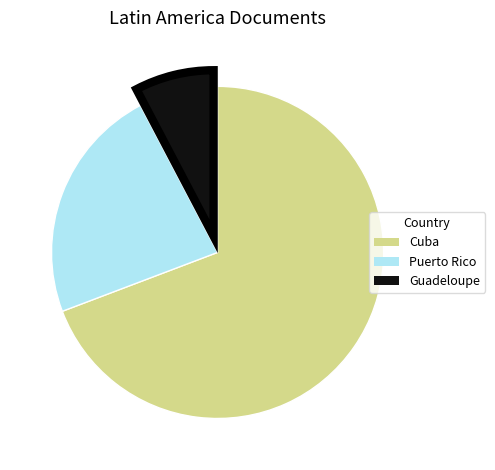

What is the largest slice in the pie chart?

Cuba